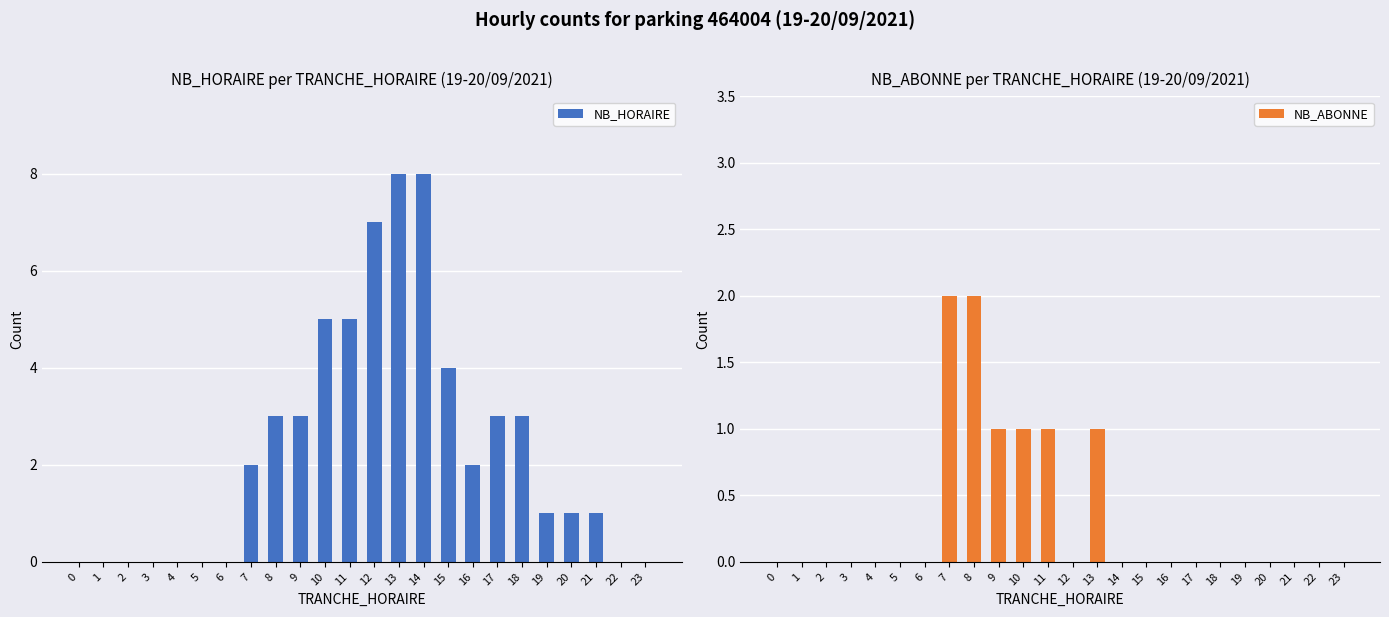

At which category is the sum across all series the highest?

13